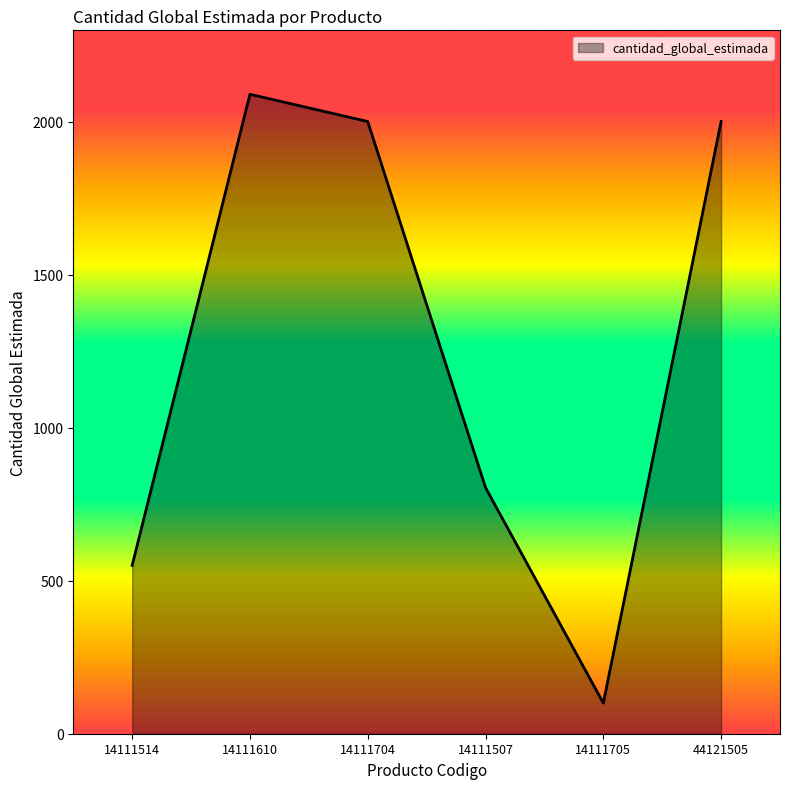

The value at 14111514 is 550. True or false?

True